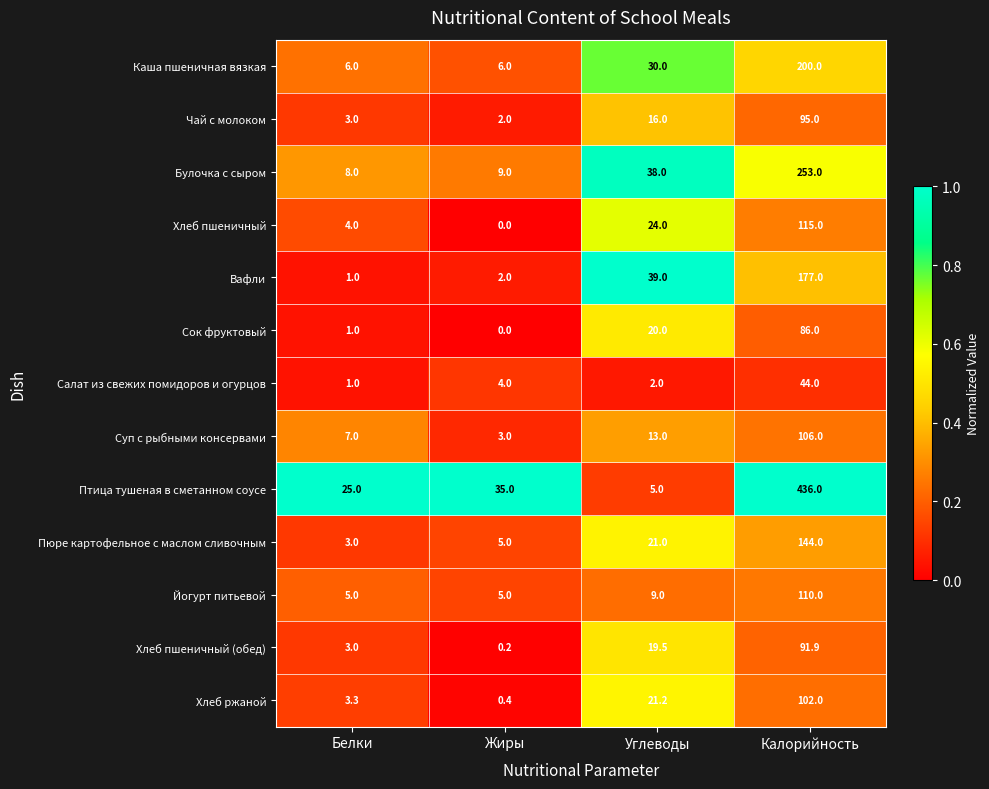

What is the sum of all Пюре картофельное с маслом сливочным values?

173.0